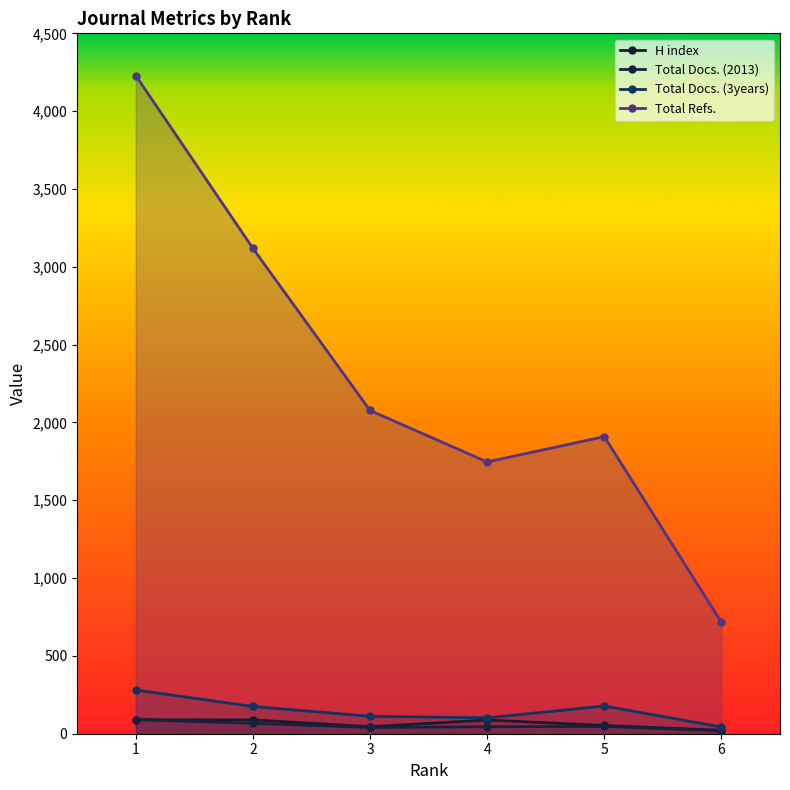

At which label does Total Docs. (3years) reach its peak?

1